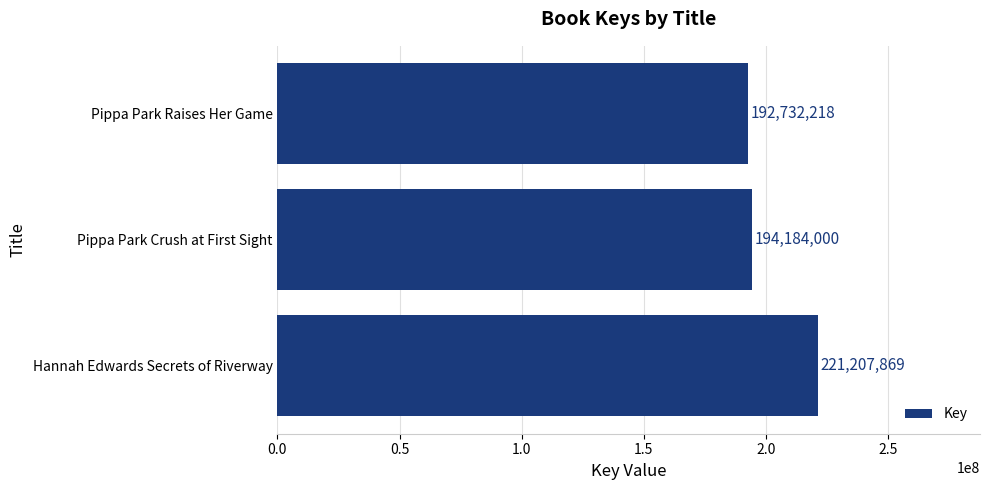

What is the difference between the maximum and minimum values?

28475651